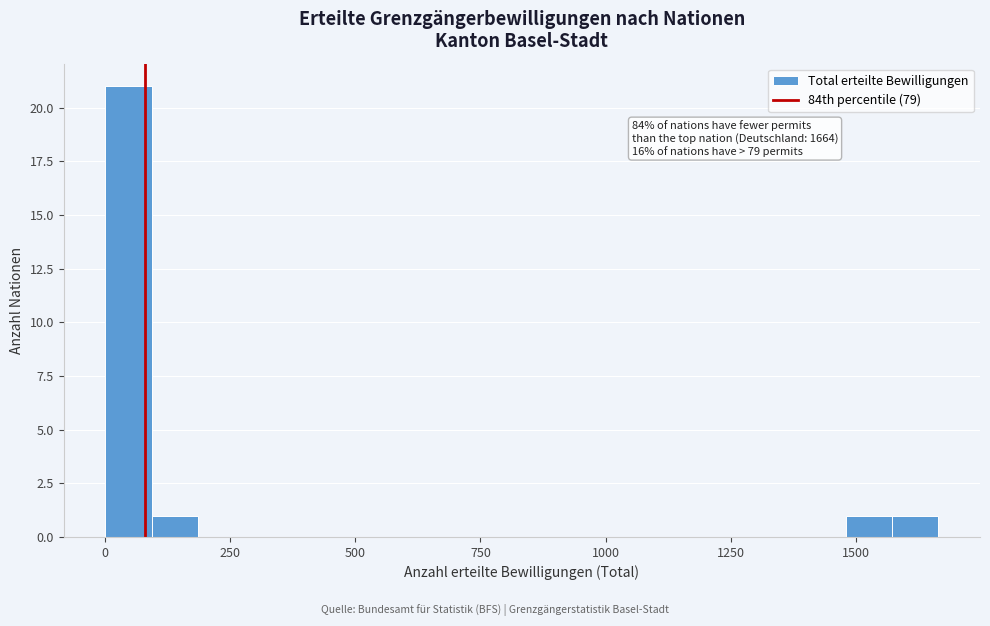

Read against the x-axis, roughly where is the centre of the tallest bar?

50